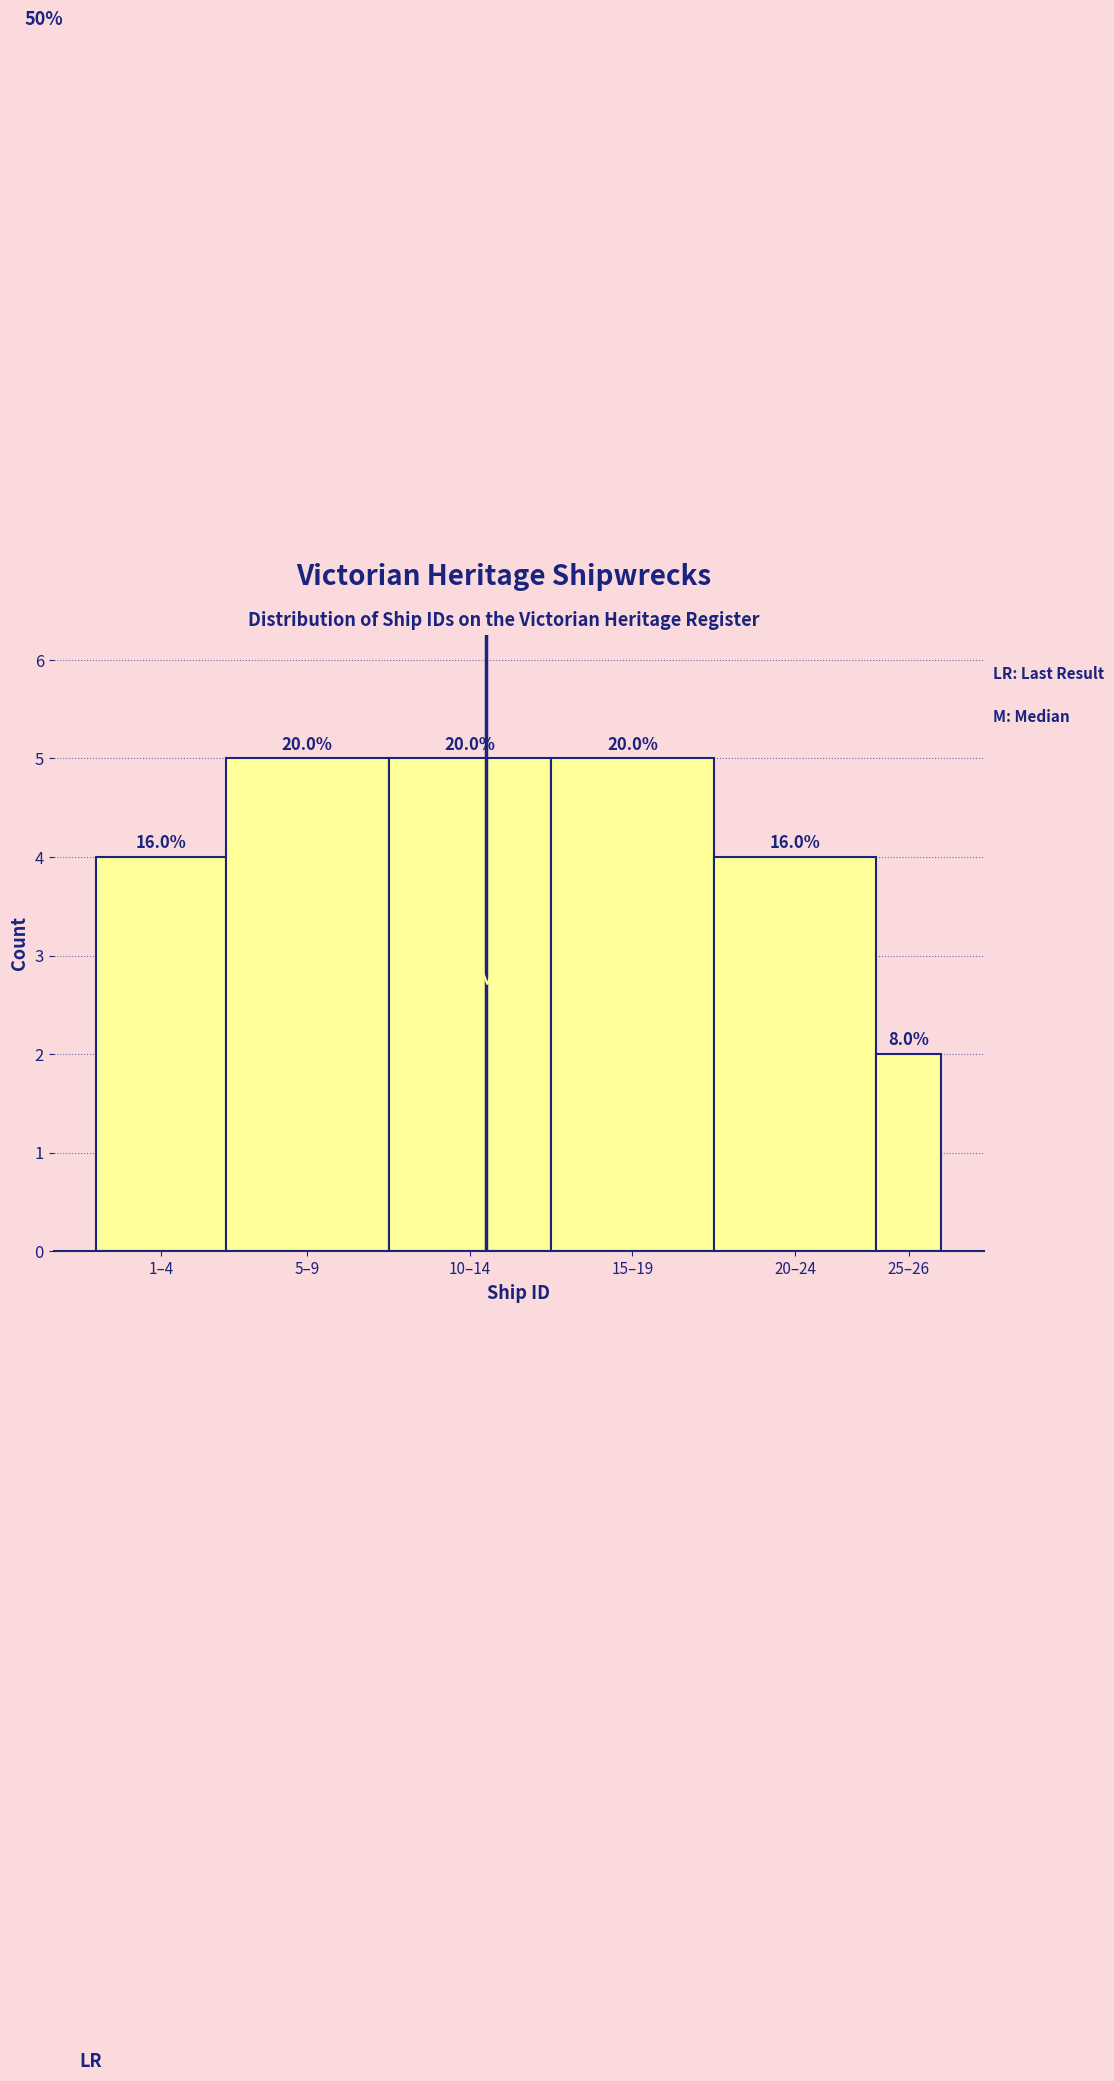

How many bars are there in total?

6